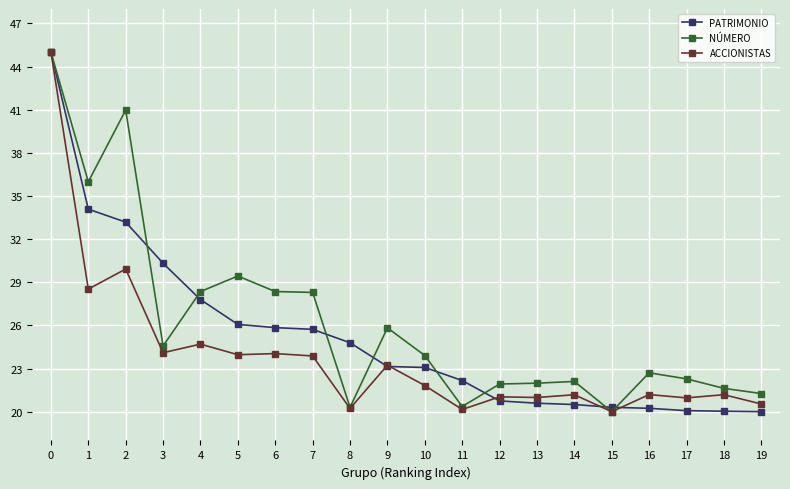

What is the value of the PATRIMONIO point at the 20th from the left?

20.0